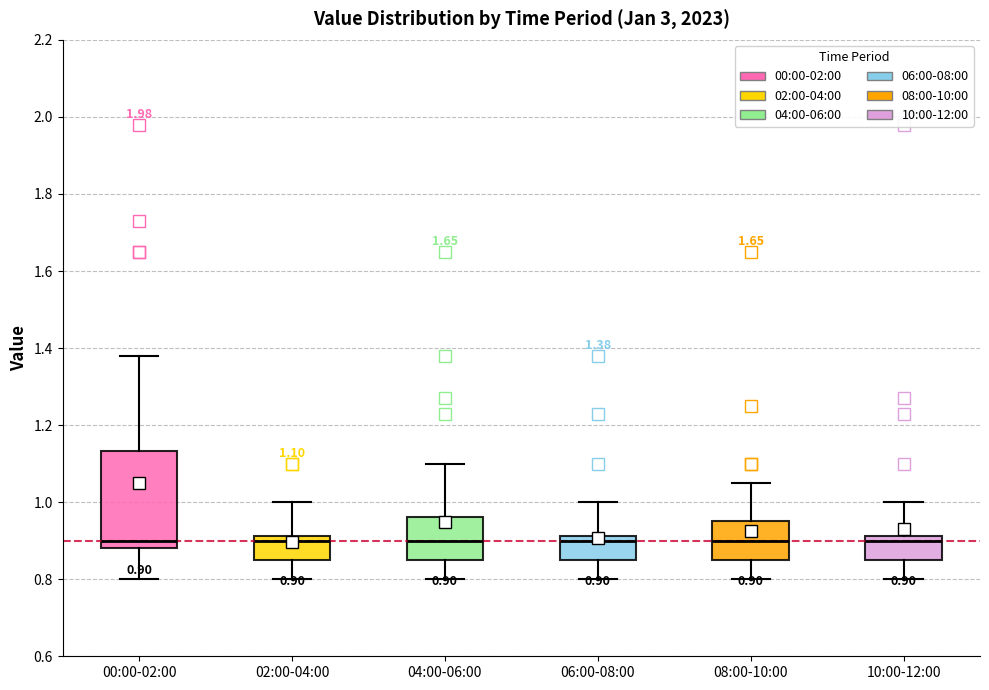

Which box is the tallest, from its lower edge to its upper edge?

00:00-02:00